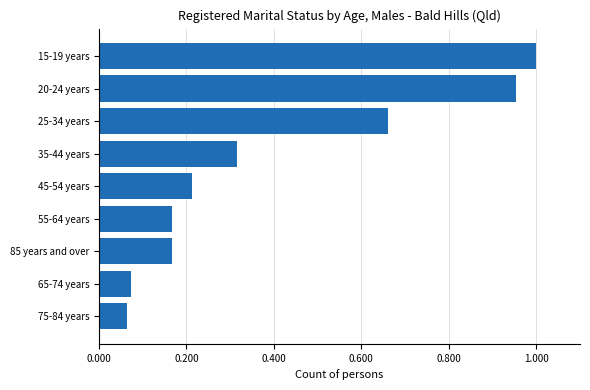

What is the difference between the second highest and minimum values?

0.9